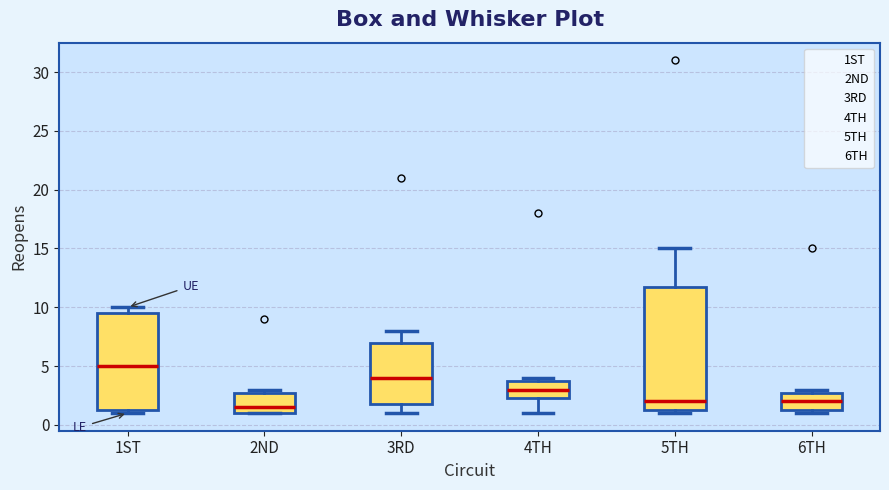

Where is the lower edge of the box for 5TH on the y-axis? The values are not printed on the chart, so give them approximately, as read against the axis.

1.5